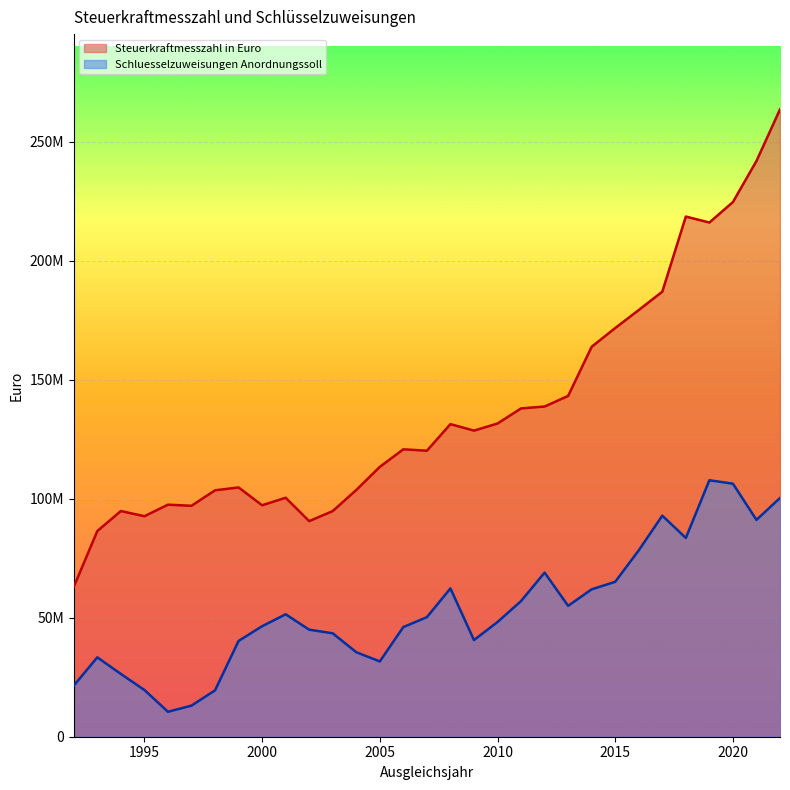

Rank the series at 1992 from lowest to highest value.

Schluesselzuweisungen Anordnungssoll, Steuerkraftmesszahl in Euro